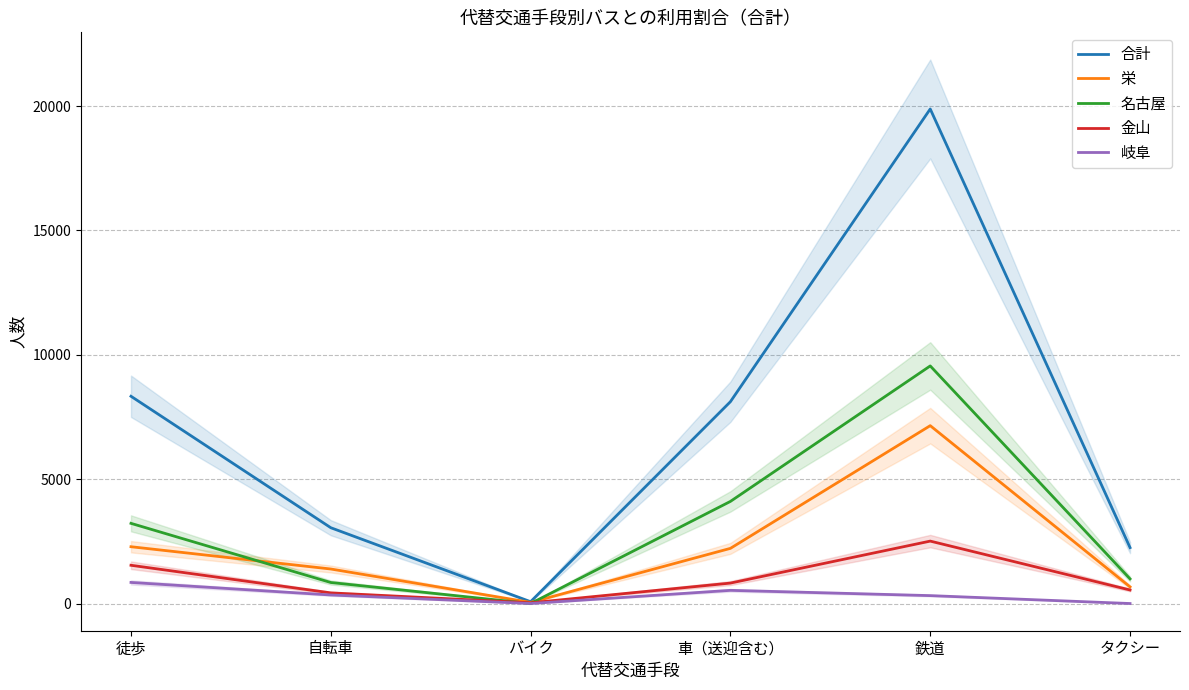

The 岐阜 series shows 0 at タクシー. True or false?

True